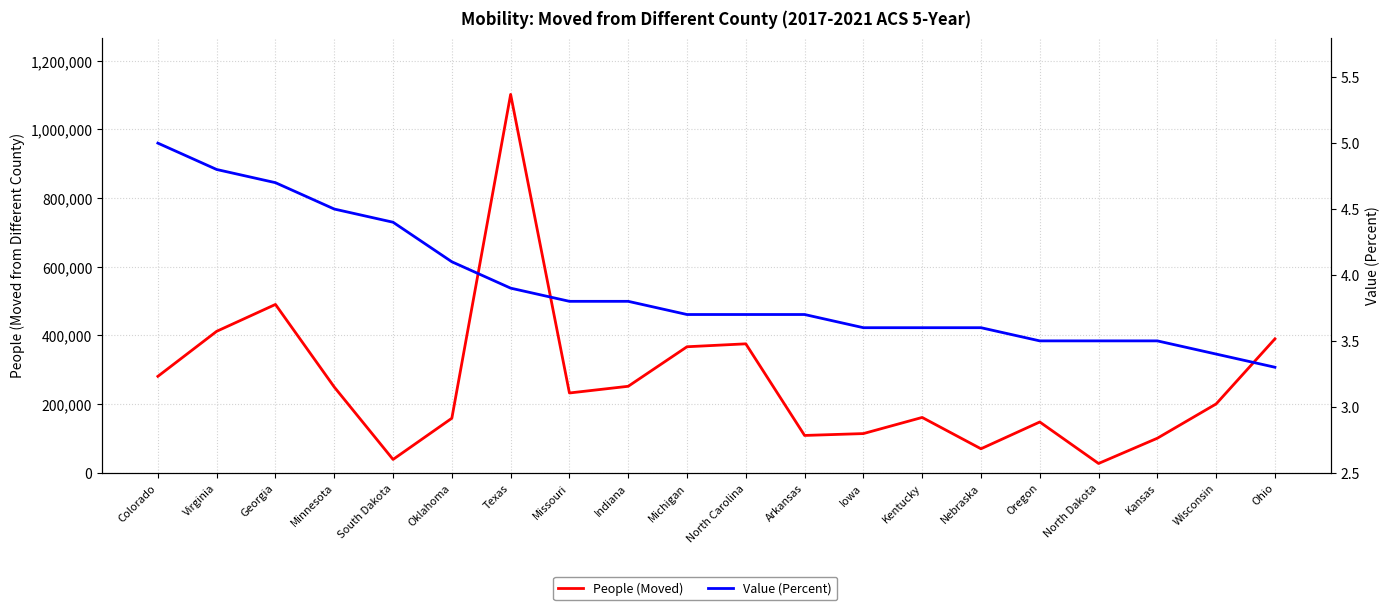

Is it true that Value (Percent) equals 3.9 at Texas?

True